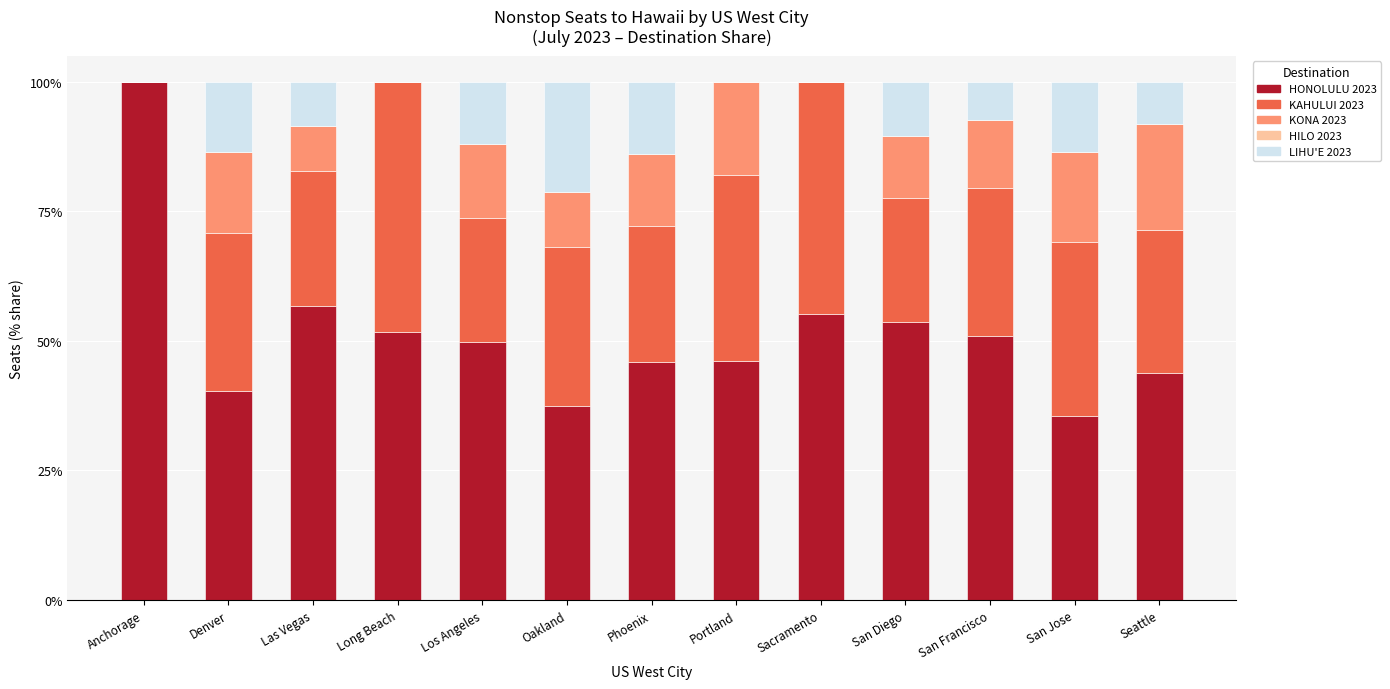

What is the sum of the HONOLULU 2023 values at San Francisco and Anchorage?

150.9